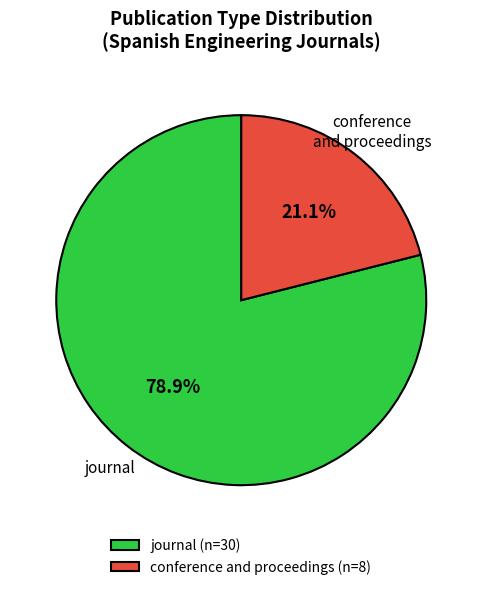

Which category accounts for the majority?

journal